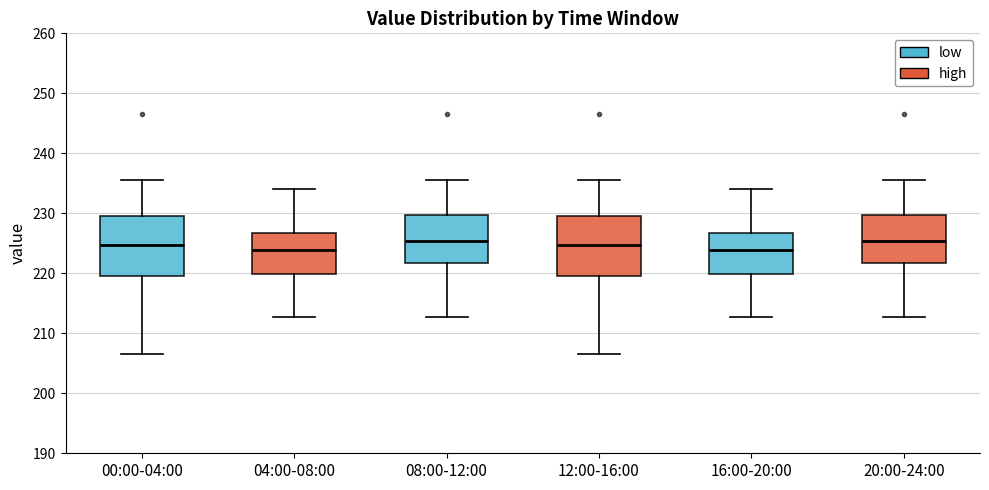

Where does the lower whisker of the box for 00:00-04:00 end on the y-axis? The values are not printed on the chart, so give them approximately, as read against the axis.

207